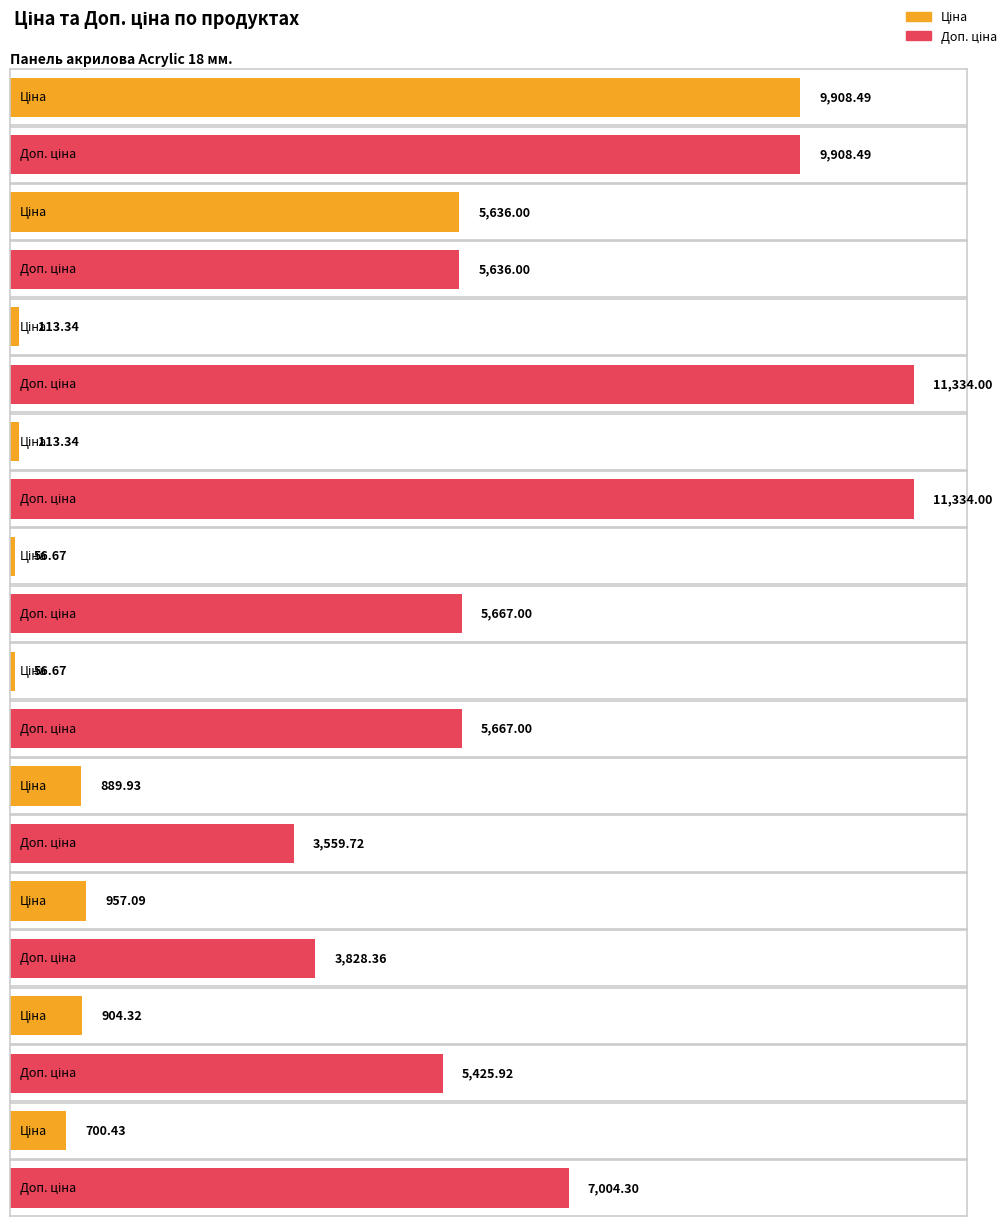

Is the value of Доп. ціна at 2 greater than the value of Ціна at 3?

Yes